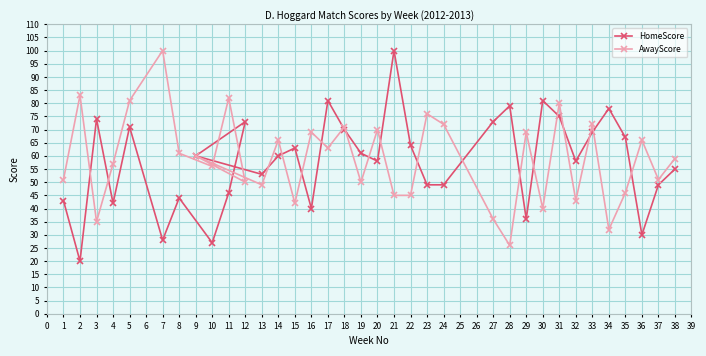

Which category has the lowest value in the AwayScore series?

28